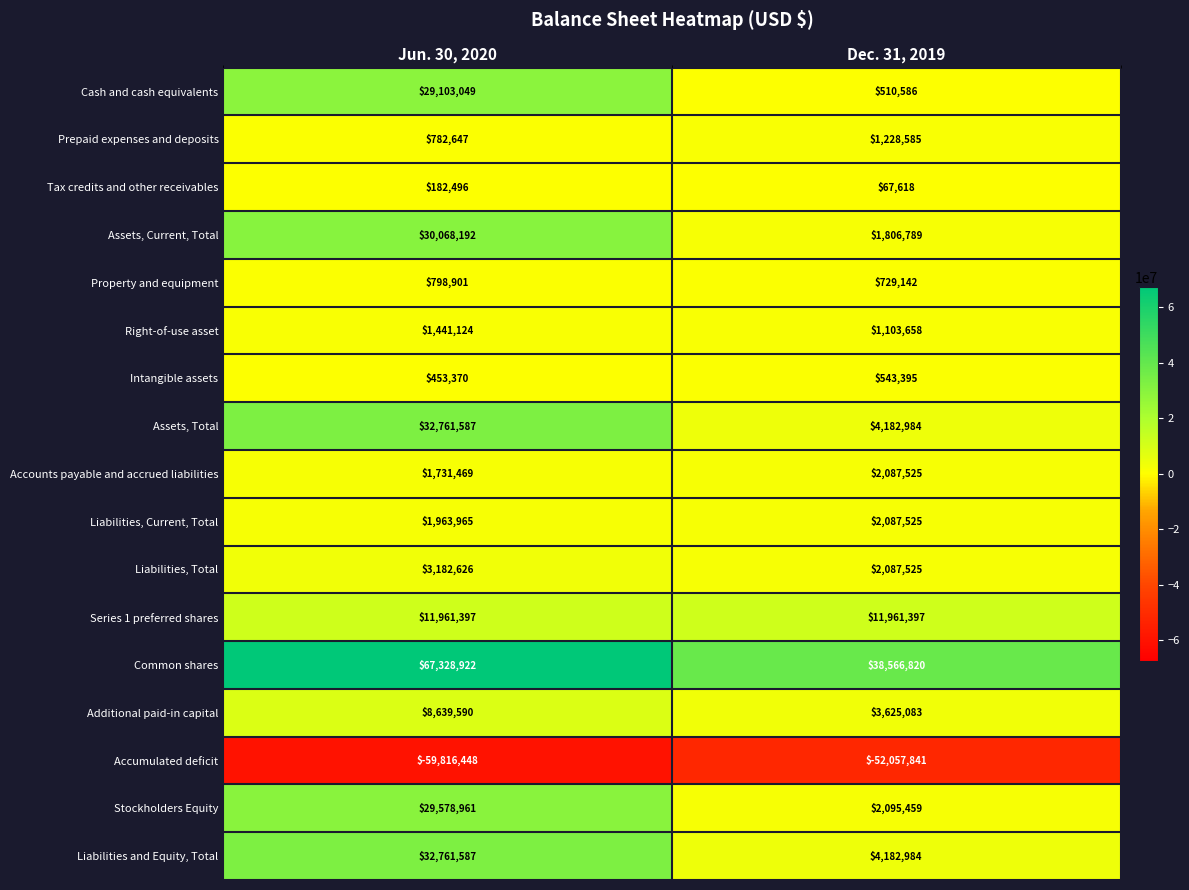

Where is Cash and cash equivalents nearest to the value 14806817?

Dec. 31, 2019